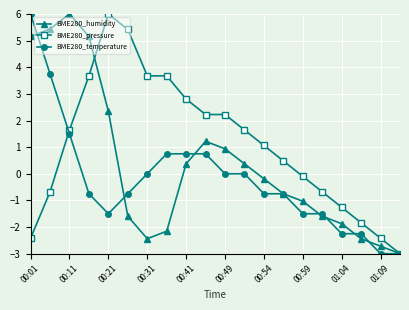

What is the sum of all BME280_humidity values?

7.2